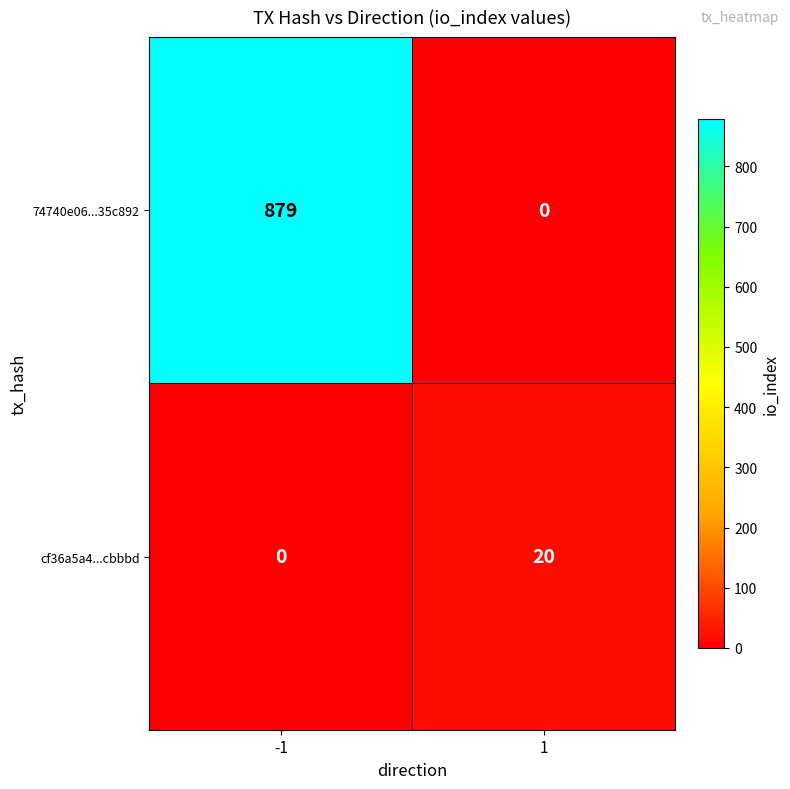

Rank the series by their maximum value, from lowest to highest.

cf36a5a4...cbbbd, 74740e06...35c892